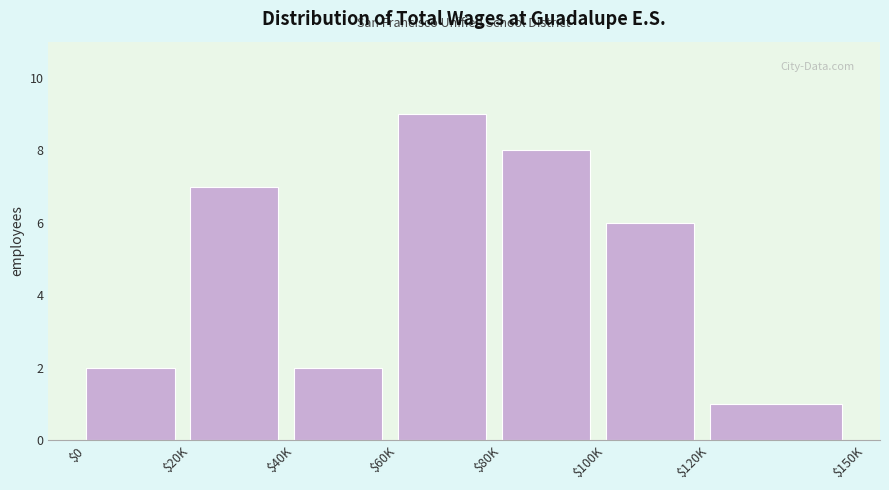

Reading left to right, list all the values displayed in this chart.

2	7	2	9	8	6	1